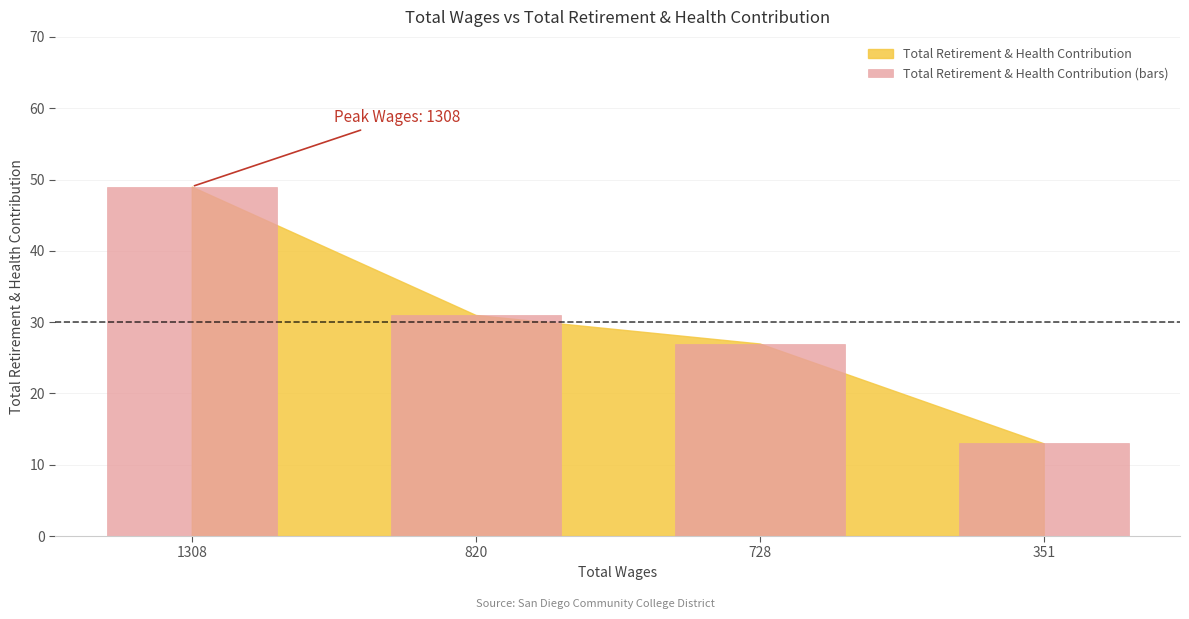

List the labels in order of value, largest first.

1308.0, 820.0, 728.0, 351.0